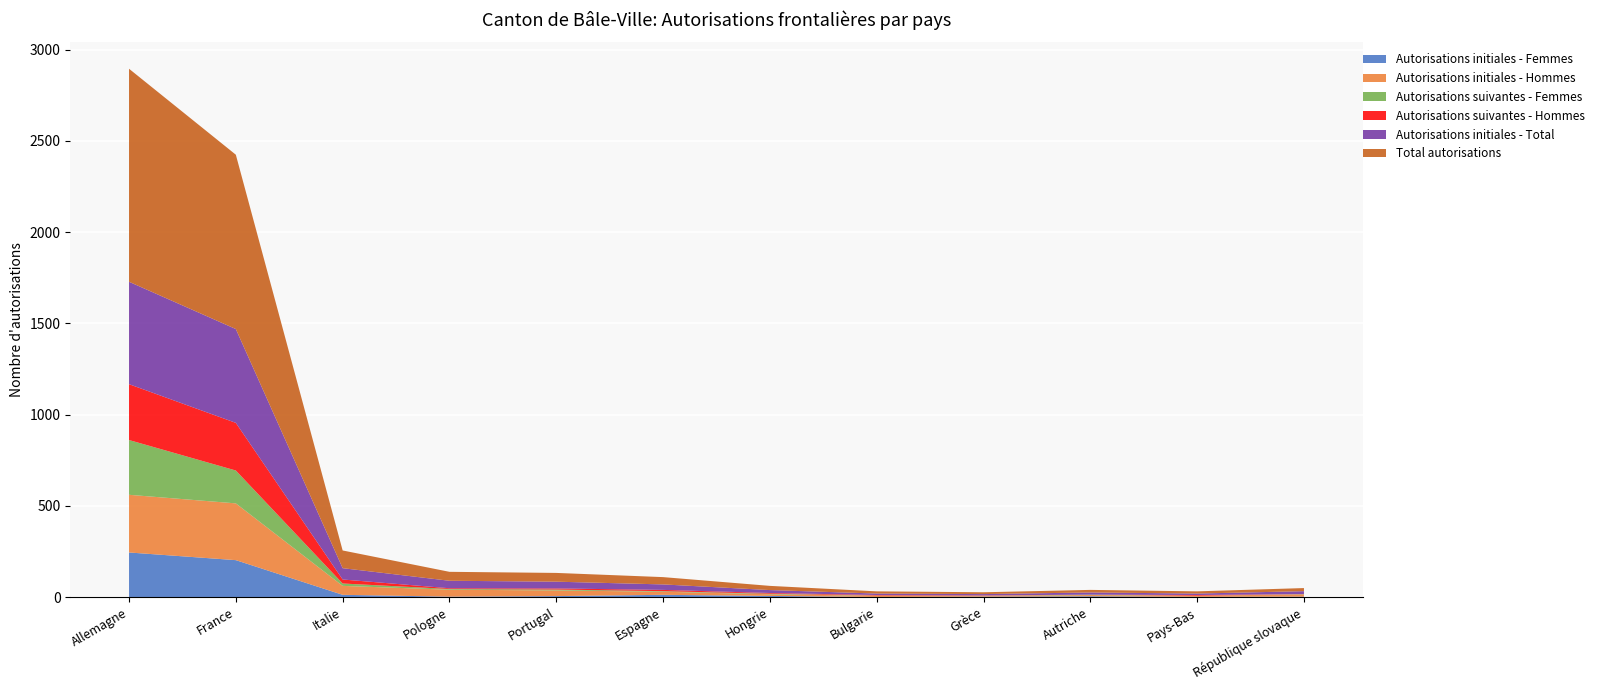

Reading left to right, what are all the values shown in this chart?

Total autorisations: 1167	955	97	49	48	40	23	12	10	14	12	17
Autorisations initiales - Femmes: 245	203	13	3	6	13	7	1	3	5	2	3
Autorisations initiales - Hommes: 316	311	49	38	31	17	9	7	4	7	6	13
Autorisations suivantes - Femmes: 300	180	13	4	5	3	3	1	1	2	0	1
Autorisations suivantes - Hommes: 306	261	22	4	6	7	4	3	2	0	4	0
Autorisations initiales - Total: 561	514	62	41	37	30	16	8	7	12	8	16